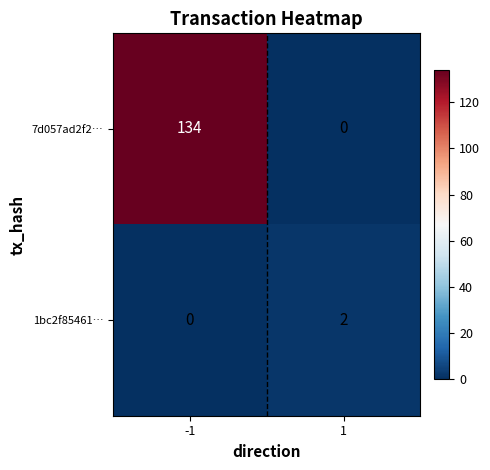

Is it true that 7d057ad2f2… equals 62 at 1?

False